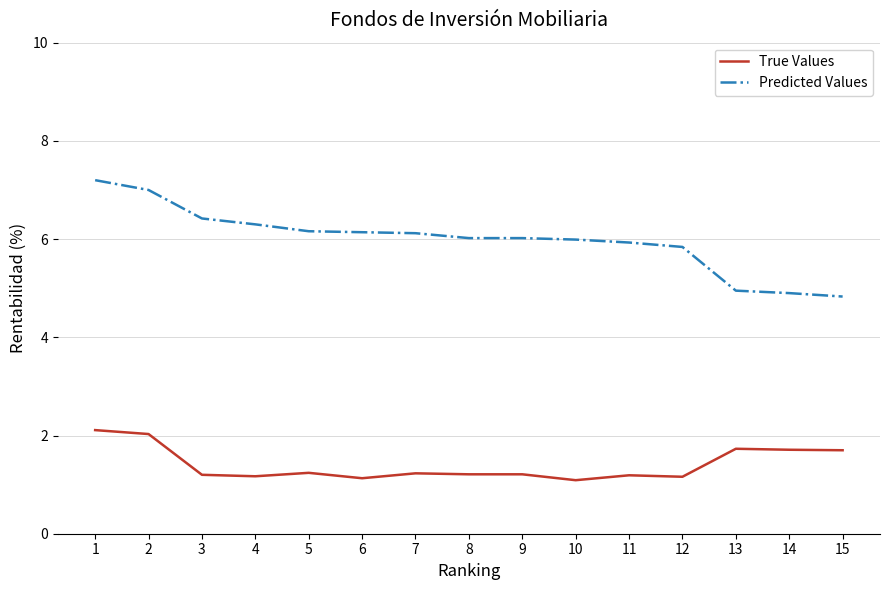

Is the value of Predicted Values at 1 greater than the value of True Values at 12?

Yes